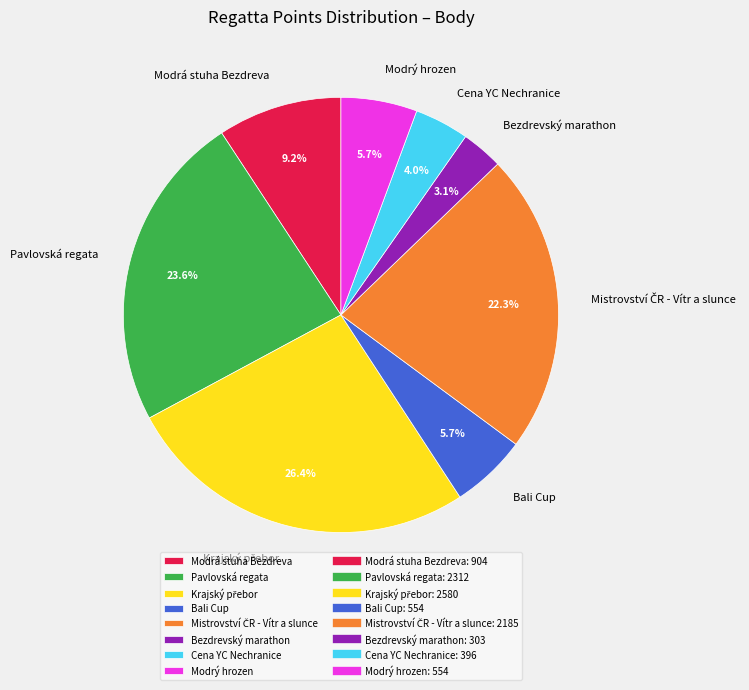

Is there any slice that represents more than half of the pie?

No